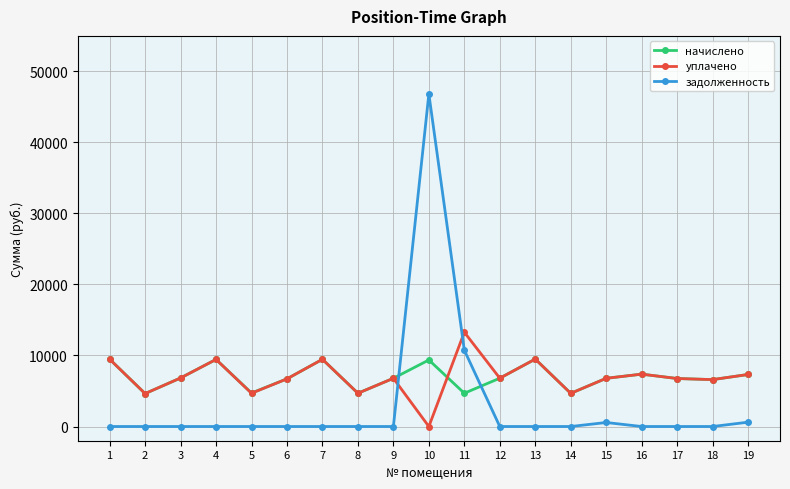

List the series in order of their peak value, highest first.

задолженность, уплачено, начислено